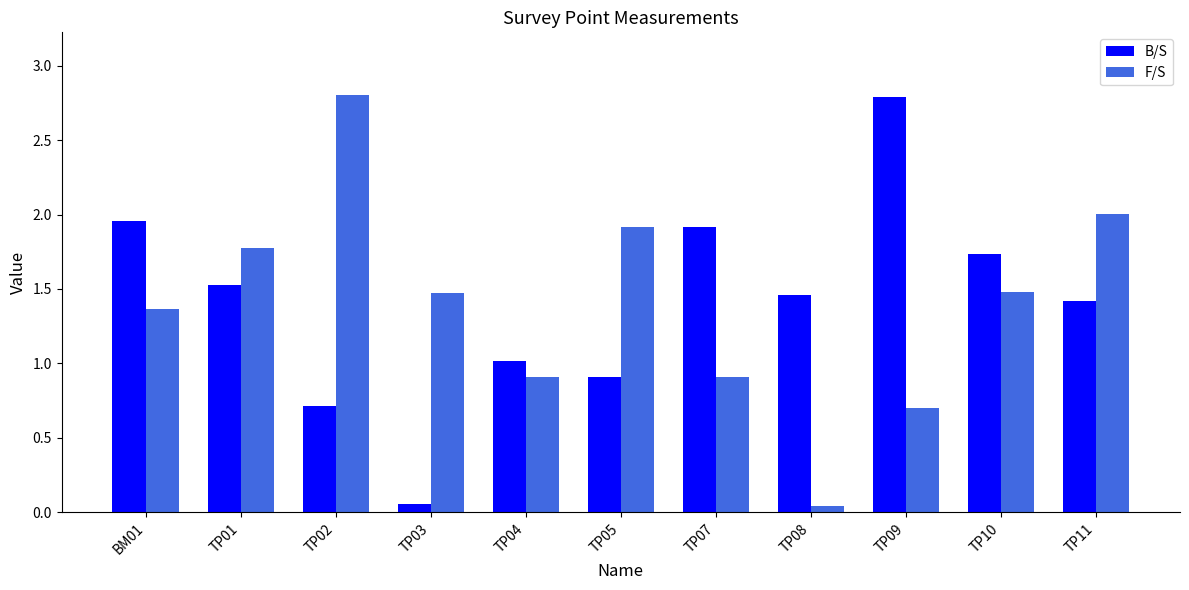

How many bars are there in total?

22